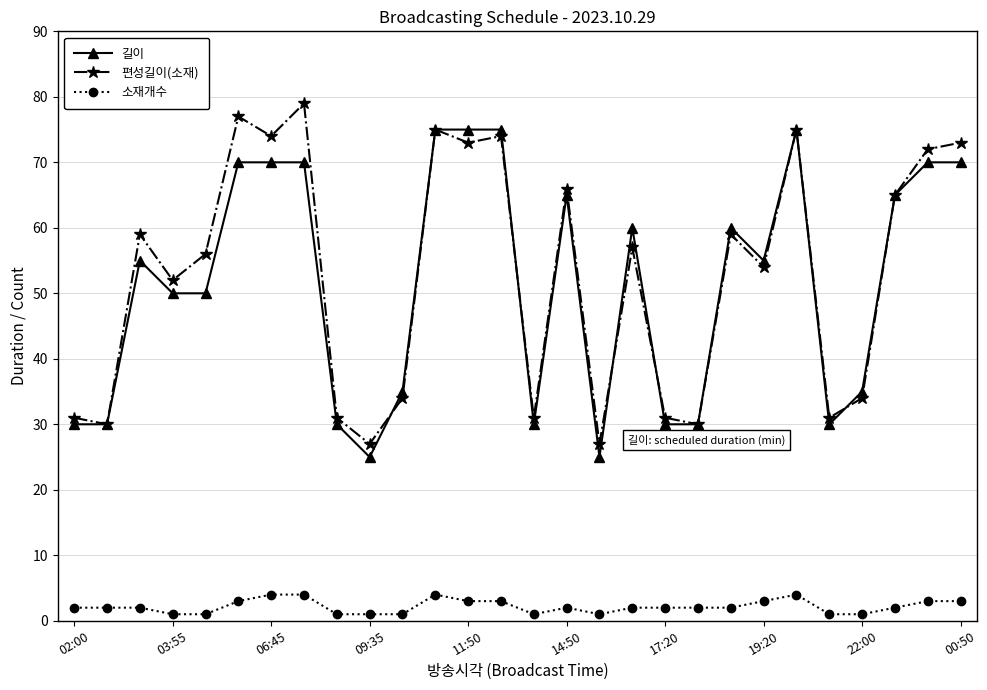

What is the difference between the second highest and second lowest values in the 길이 series?

50